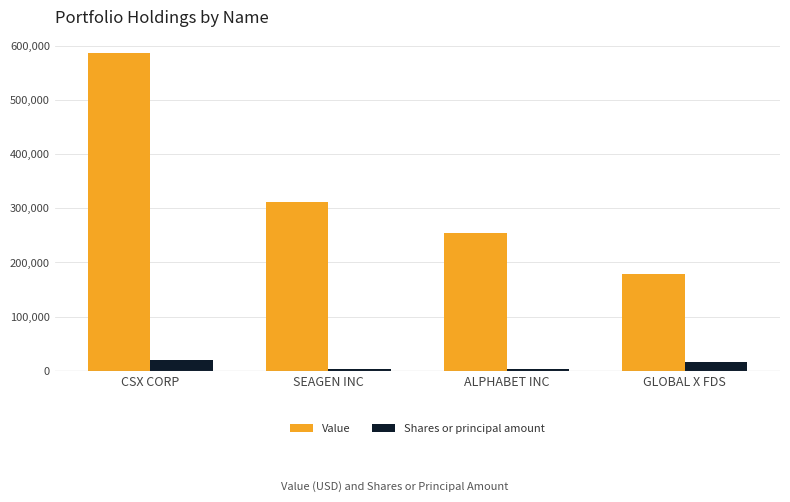

Is the value of Shares or principal amount at ALPHABET INC greater than the value of Value at ALPHABET INC?

No